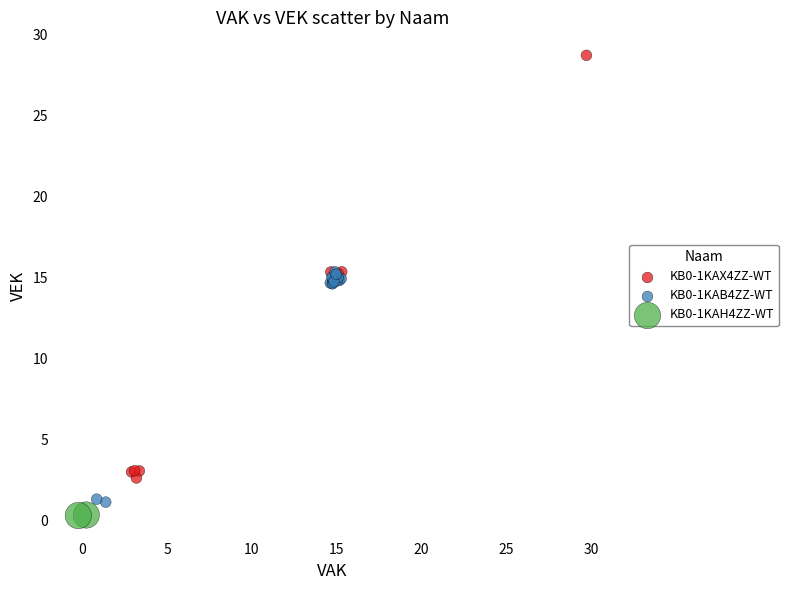

Which series has the widest spread of Y values?

KB0-1KAX4ZZ-WT